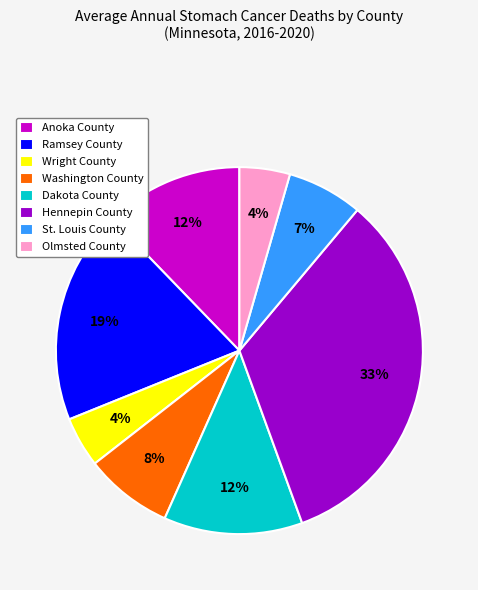

Which slice is the largest?

Hennepin County